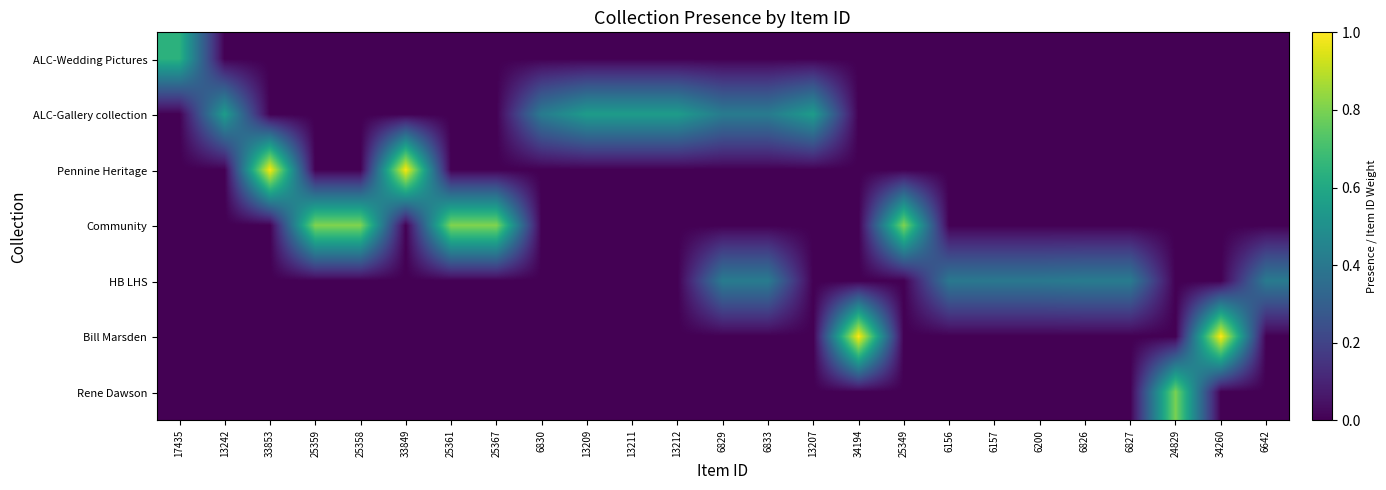

Reading right to left, what are all the values shown in this chart?

ALC-Wedding Pictures: 6642=0.0	34260=0.0	24829=0.0	6827=0.0	6826=0.0	6200=0.0	6157=0.0	6156=0.0	25349=0.0	34194=0.0	13207=0.0	6833=0.0	6829=0.0	13212=0.0	13211=0.0	13209=0.0	6830=0.0	25367=0.0	25361=0.0	33849=0.0	25358=0.0	25359=0.0	33853=0.0	13242=0.0	17435=0.6
ALC-Gallery collection: 6642=0.0	34260=0.0	24829=0.0	6827=0.0	6826=0.0	6200=0.0	6157=0.0	6156=0.0	25349=0.0	34194=0.0	13207=0.6	6833=0.4	6829=0.4	13212=0.6	13211=0.6	13209=0.6	6830=0.4	25367=0.0	25361=0.0	33849=0.0	25358=0.0	25359=0.0	33853=0.0	13242=0.6	17435=0.0
Pennine Heritage: 6642=0.0	34260=0.0	24829=0.0	6827=0.0	6826=0.0	6200=0.0	6157=0.0	6156=0.0	25349=0.0	34194=0.0	13207=0.0	6833=0.0	6829=0.0	13212=0.0	13211=0.0	13209=0.0	6830=0.0	25367=0.0	25361=0.0	33849=1.0	25358=0.0	25359=0.0	33853=1.0	13242=0.0	17435=0.0
Community: 6642=0.0	34260=0.0	24829=0.0	6827=0.0	6826=0.0	6200=0.0	6157=0.0	6156=0.0	25349=0.8	34194=0.0	13207=0.0	6833=0.0	6829=0.0	13212=0.0	13211=0.0	13209=0.0	6830=0.0	25367=0.8	25361=0.8	33849=0.0	25358=0.8	25359=0.8	33853=0.0	13242=0.0	17435=0.0
HB LHS: 6642=0.4	34260=0.0	24829=0.0	6827=0.4	6826=0.4	6200=0.4	6157=0.4	6156=0.4	25349=0.0	34194=0.0	13207=0.0	6833=0.4	6829=0.4	13212=0.0	13211=0.0	13209=0.0	6830=0.0	25367=0.0	25361=0.0	33849=0.0	25358=0.0	25359=0.0	33853=0.0	13242=0.0	17435=0.0
Bill Marsden: 6642=0.0	34260=1.0	24829=0.0	6827=0.0	6826=0.0	6200=0.0	6157=0.0	6156=0.0	25349=0.0	34194=1.0	13207=0.0	6833=0.0	6829=0.0	13212=0.0	13211=0.0	13209=0.0	6830=0.0	25367=0.0	25361=0.0	33849=0.0	25358=0.0	25359=0.0	33853=0.0	13242=0.0	17435=0.0
Rene Dawson: 6642=0.0	34260=0.0	24829=0.8	6827=0.0	6826=0.0	6200=0.0	6157=0.0	6156=0.0	25349=0.0	34194=0.0	13207=0.0	6833=0.0	6829=0.0	13212=0.0	13211=0.0	13209=0.0	6830=0.0	25367=0.0	25361=0.0	33849=0.0	25358=0.0	25359=0.0	33853=0.0	13242=0.0	17435=0.0